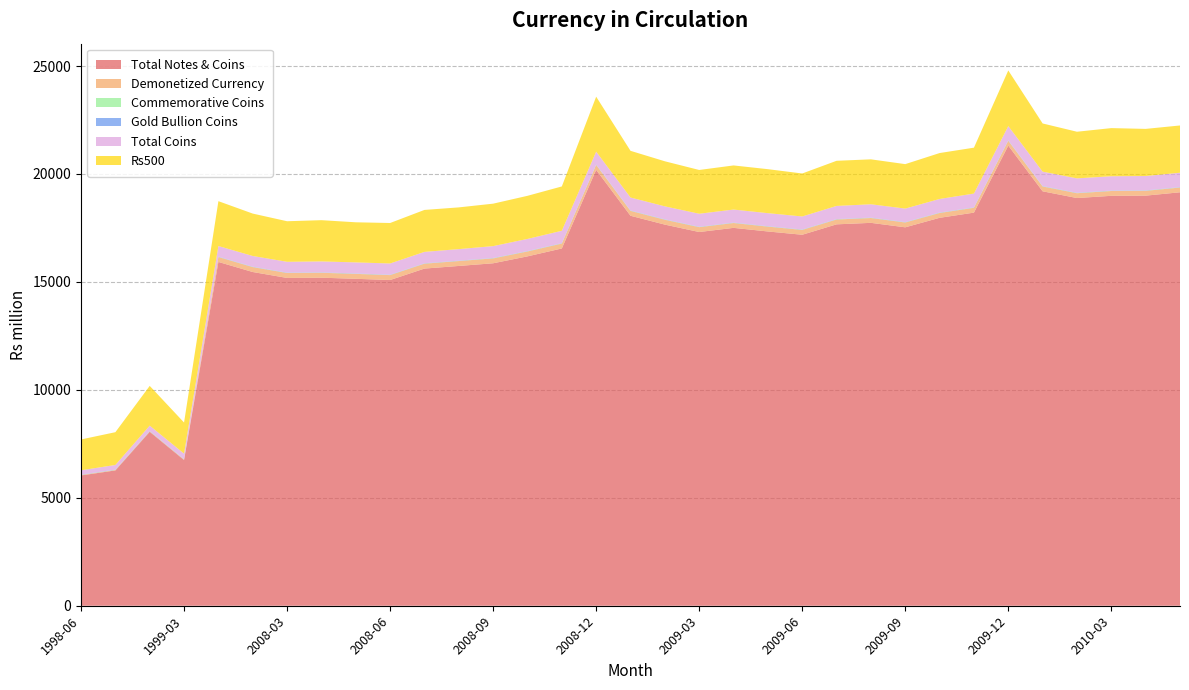

Reading left to right, list all the values displayed in this chart.

Total Notes & Coins: 6035.4	6268.3	8058.7	6751.7	15925.5	15459.0	15184.8	15195.7	15144.5	15087.7	15618.0	15739.6	15863.5	16184.1	16550.3	20190.8	18064.2	17654.7	17311.6	17504.0	17336.9	17185.1	17667.4	17736.5	17529.7	17969.6	18209.8	21313.9	19197.3	18885.9	18988.2	18996.4	19152.6
Demonetized Currency: 21.8	21.7	21.6	21.6	228.1	228.1	228.0	228.0	228.1	227.7	227.3	227.2	226.6	226.6	226.6	226.6	226.6	225.5	225.1	225.1	224.9	223.9	224.0	223.9	223.8	223.7	223.6	223.5	223.4	223.3	223.3	223.2	219.7
Commemorative Coins: 6.6	6.6	6.6	6.7	7.0	7.0	7.0	7.0	7.0	7.1	7.1	7.1	8.0	8.1	8.1	8.1	8.1	8.1	8.1	8.1	8.1	8.1	8.1	8.1	8.1	8.2	8.5	8.6	8.6	8.6	8.6	8.6	8.6
Gold Bullion Coins: 11.7	11.7	11.8	12.0	12.8	12.8	12.8	12.8	12.8	12.8	12.8	12.8	12.8	12.8	12.8	12.9	12.9	12.9	12.9	12.9	12.9	12.9	12.9	12.9	12.9	12.9	13.0	13.0	13.0	13.0	13.0	13.0	13.0
Total Coins: 199.9	212.1	244.3	253.6	488.9	494.5	499.5	505.6	512.0	518.8	525.9	533.2	547.7	560.2	571.3	595.0	598.4	599.1	600.5	601.7	601.7	602.2	607.9	615.1	623.0	628.3	637.3	659.3	666.0	665.6	662.6	664.4	663.7
Rs500: 1426.8	1518.8	1841.1	1441.8	2078.2	1964.2	1878.9	1911.1	1857.7	1875.2	1944.0	1932.9	1966.4	1996.8	2053.8	2547.3	2162.3	2087.9	2027.5	2044.1	2038.3	1990.7	2090.8	2081.8	2058.9	2127.0	2126.8	2578.2	2232.0	2160.6	2229.5	2183.2	2189.9